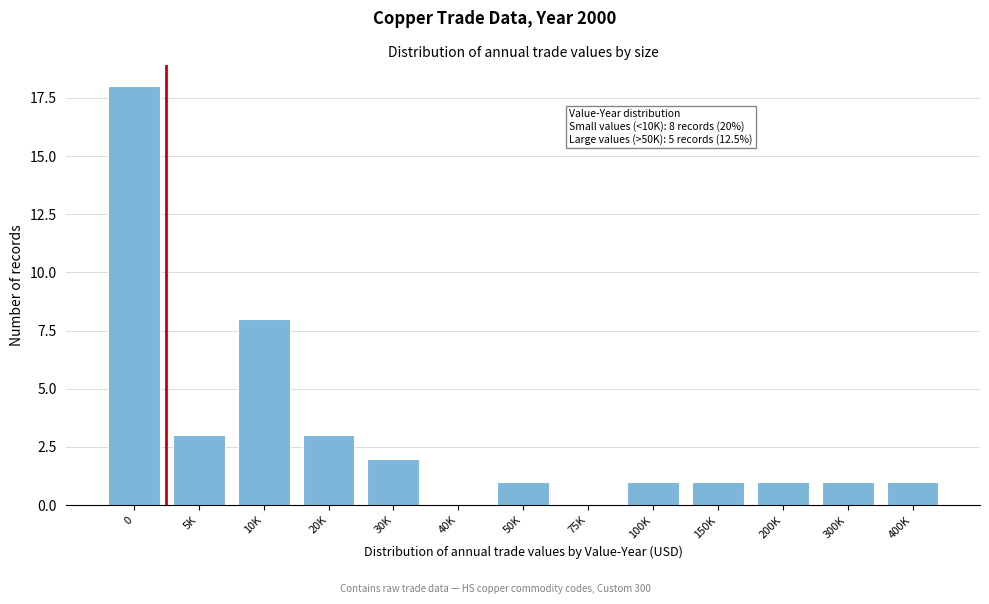

Reading left to right, transcribe all the data shown in this chart.

0=18	5K=3	10K=8	20K=3	30K=2	40K=0	50K=1	75K=0	100K=1	150K=1	200K=1	300K=1	400K=1